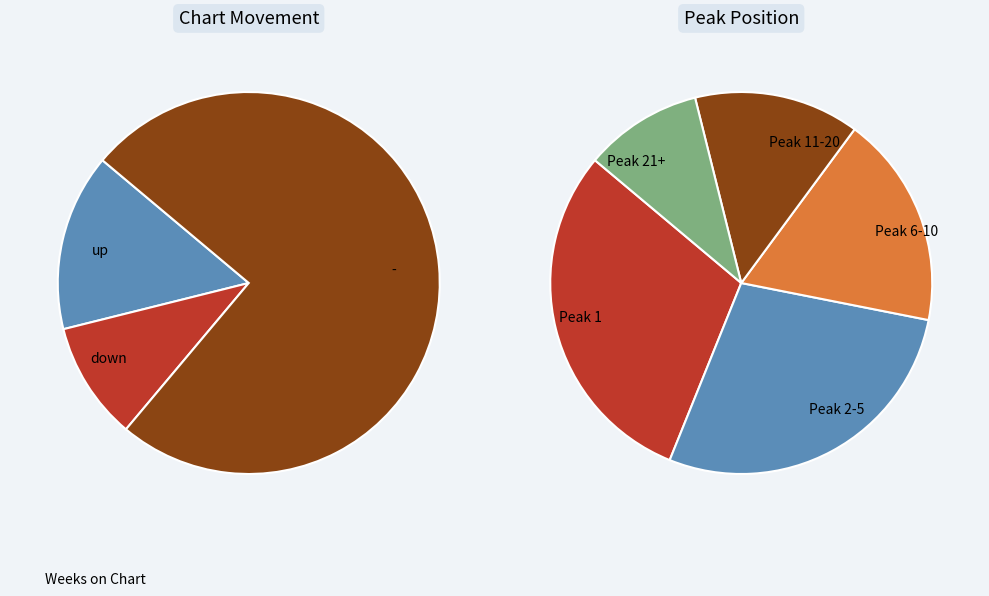

To the nearest percent, what is the average slice percentage?

33%